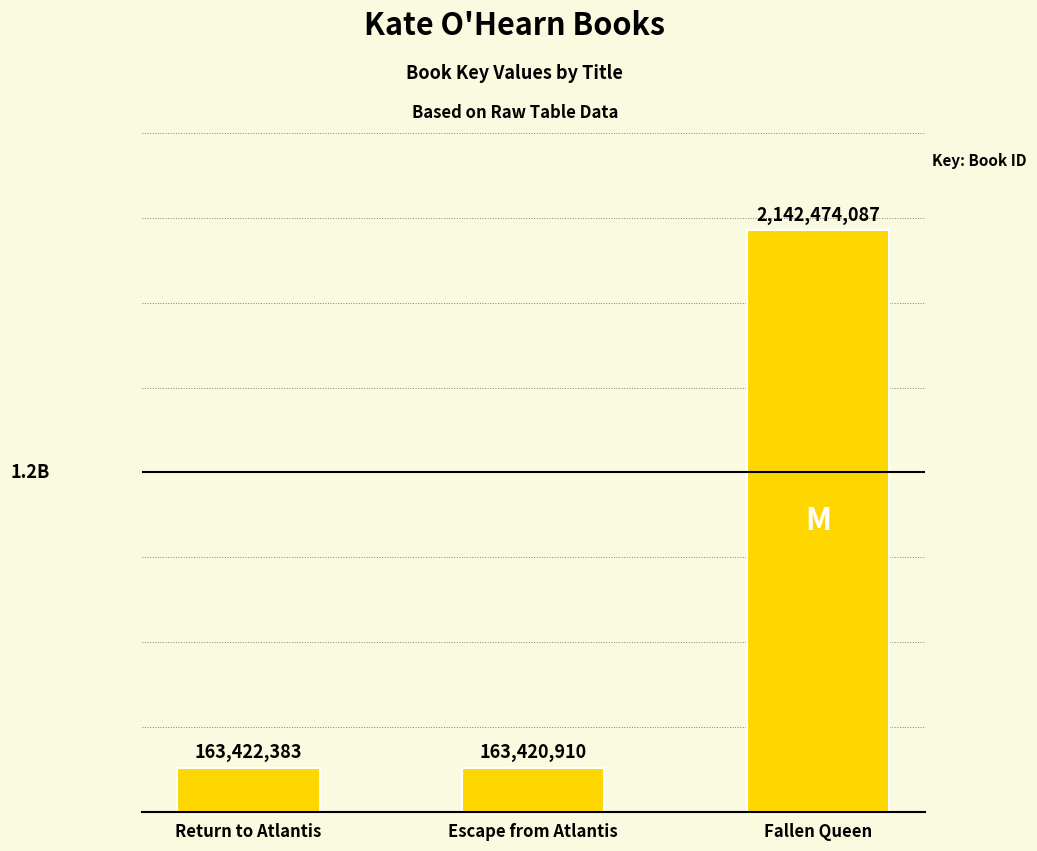

What is the average value?

823105793